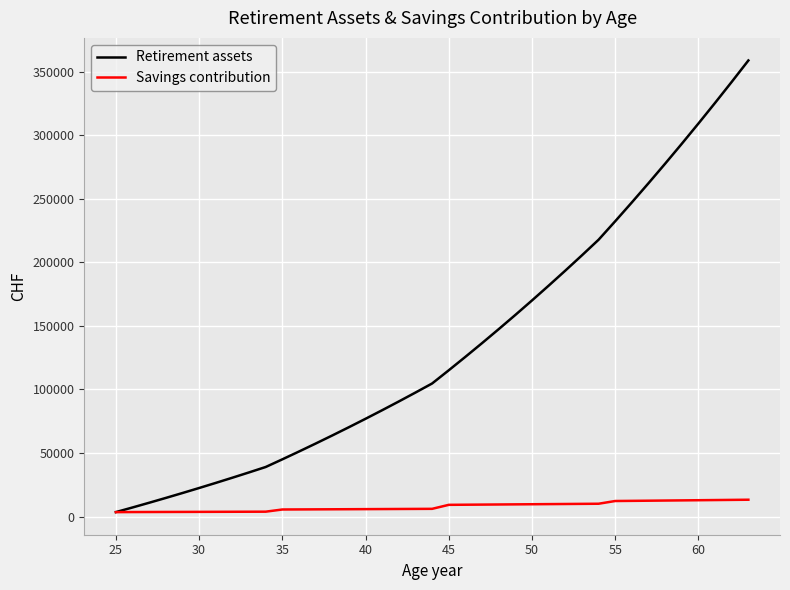

What is the maximum value shown in the chart?

358729.9